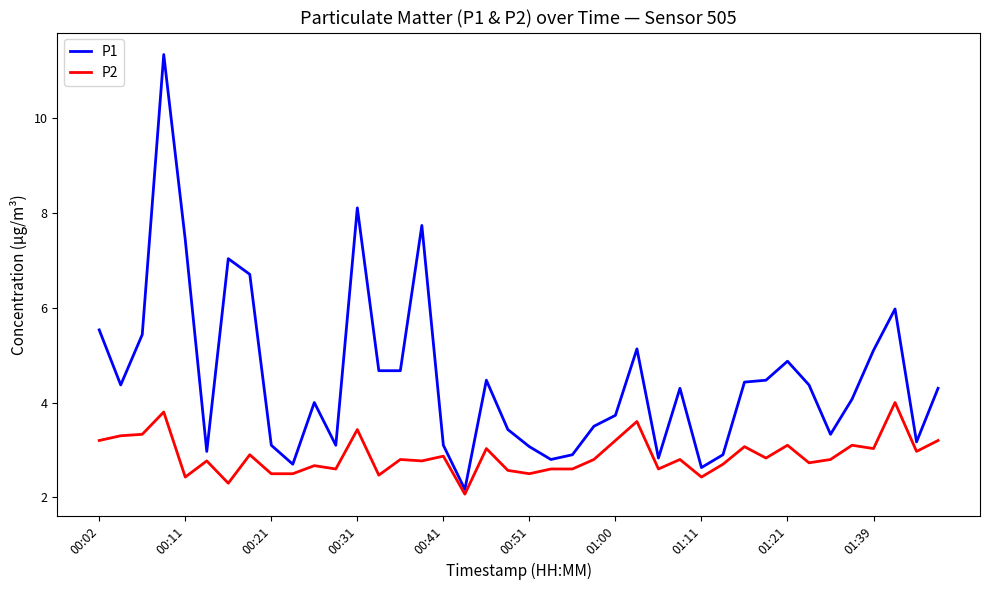

Which series has the widest spread of values?

P1